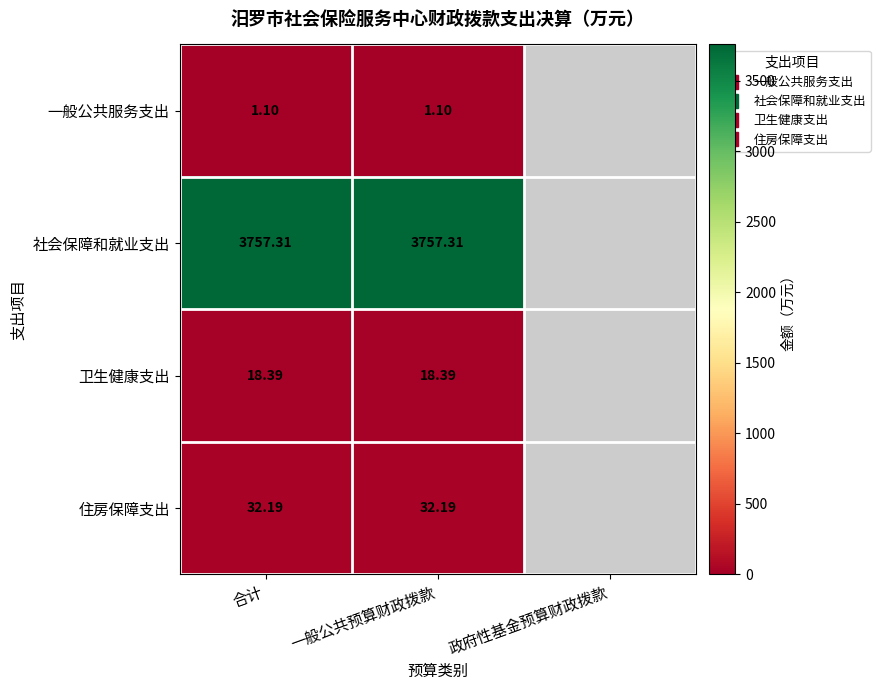

Is it true that 社会保障和就业支出 equals -1165.1 at 政府性基金预算财政拨款?

False